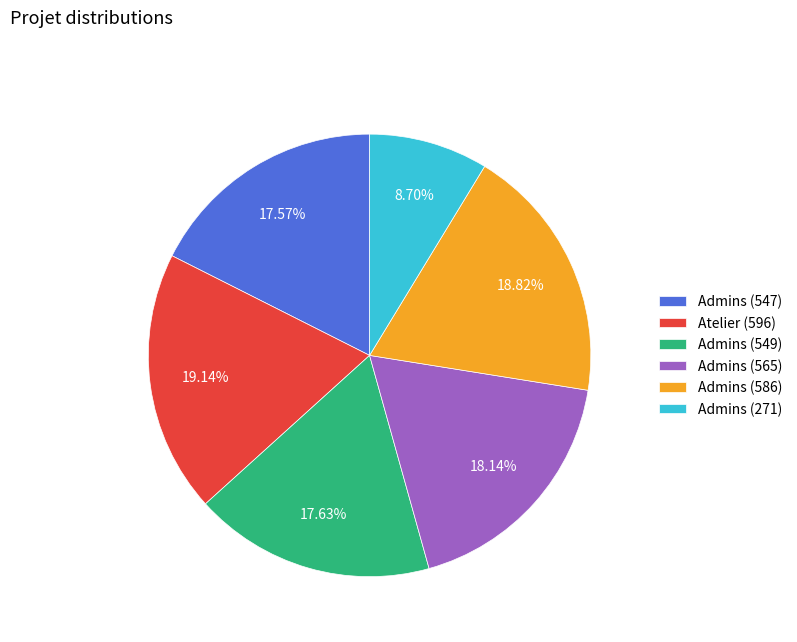

Between Admins (549) and Admins (565), which is larger?

Admins (565)